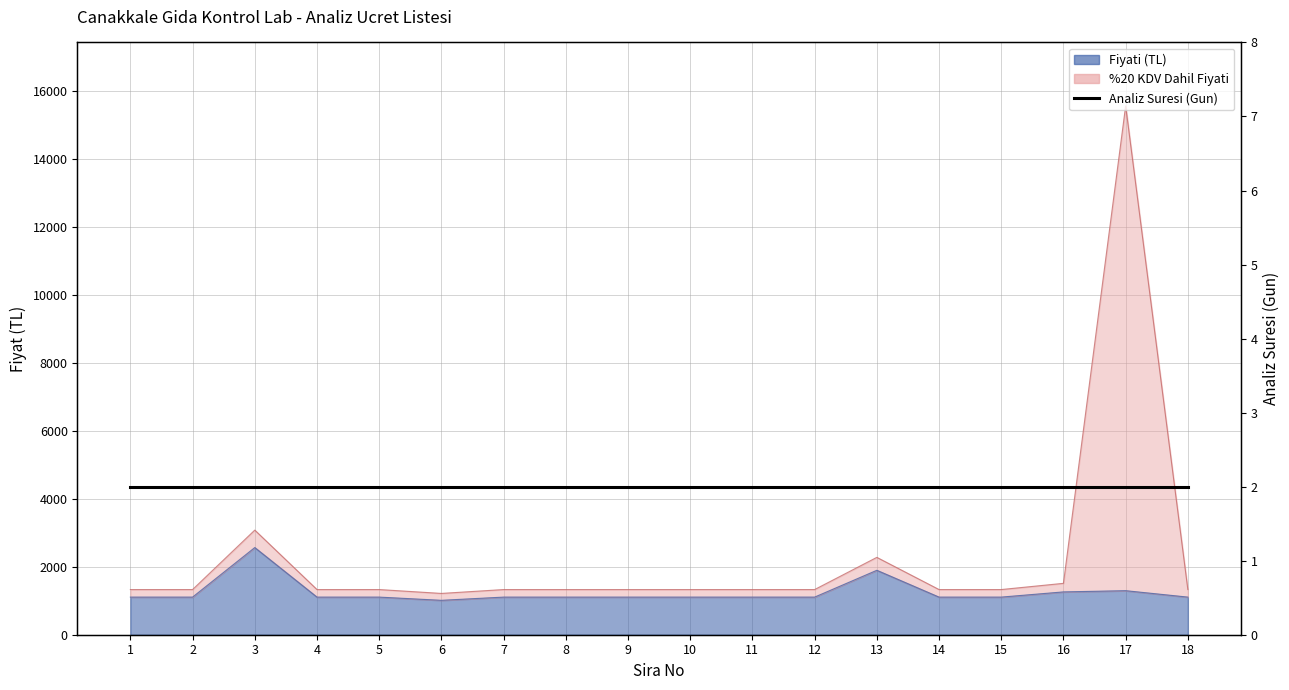

The %20 KDV Dahil Fiyati series shows 1329.0 at 9. True or false?

True